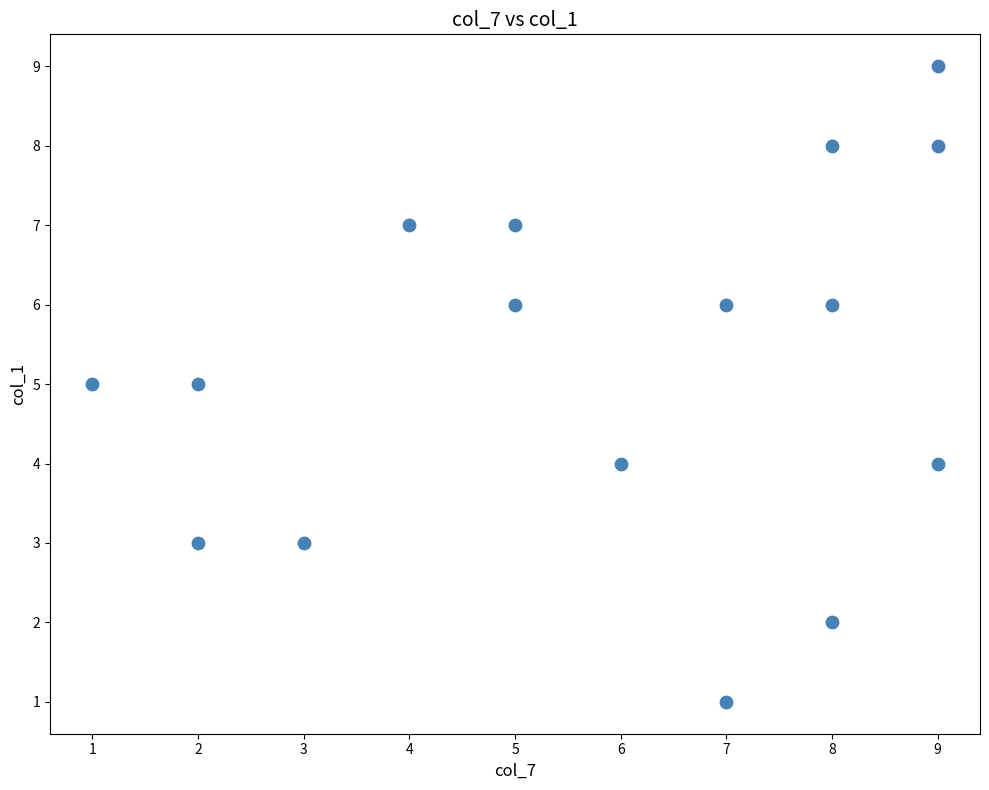

What is the range of Y values (max minus min)?

8